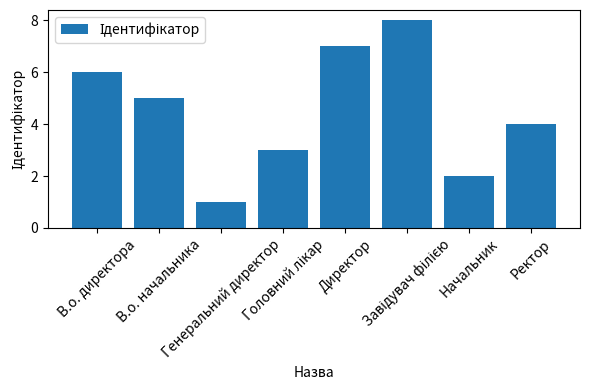

What is the sum of all values?

36